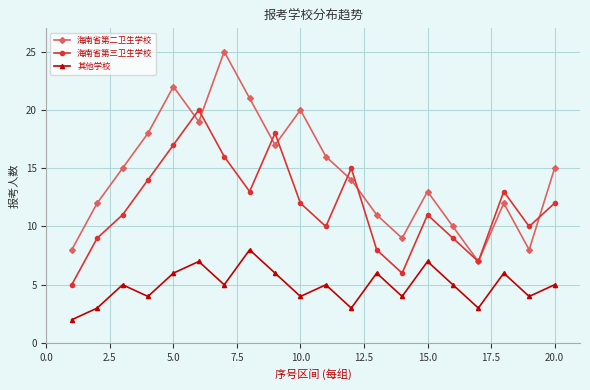

What is the minimum value shown in the chart?

2